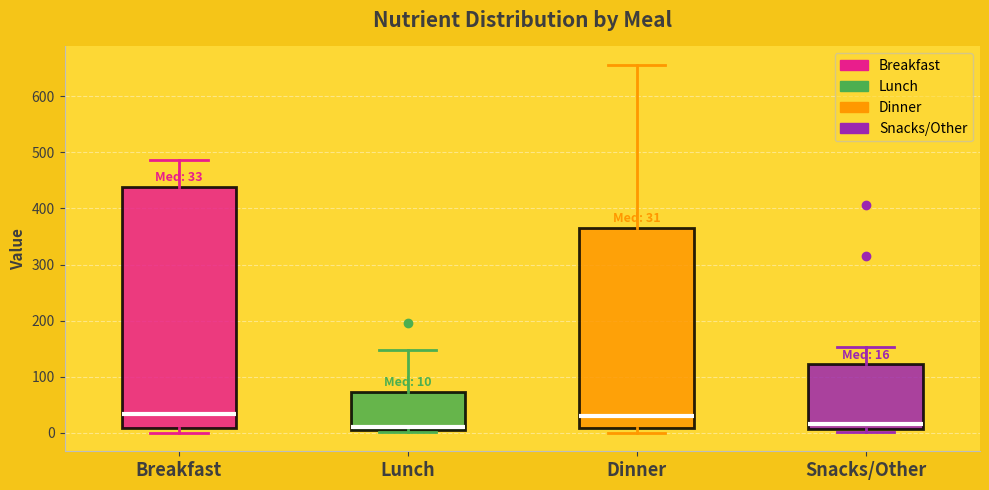

Which box is the tallest, from its lower edge to its upper edge?

Breakfast